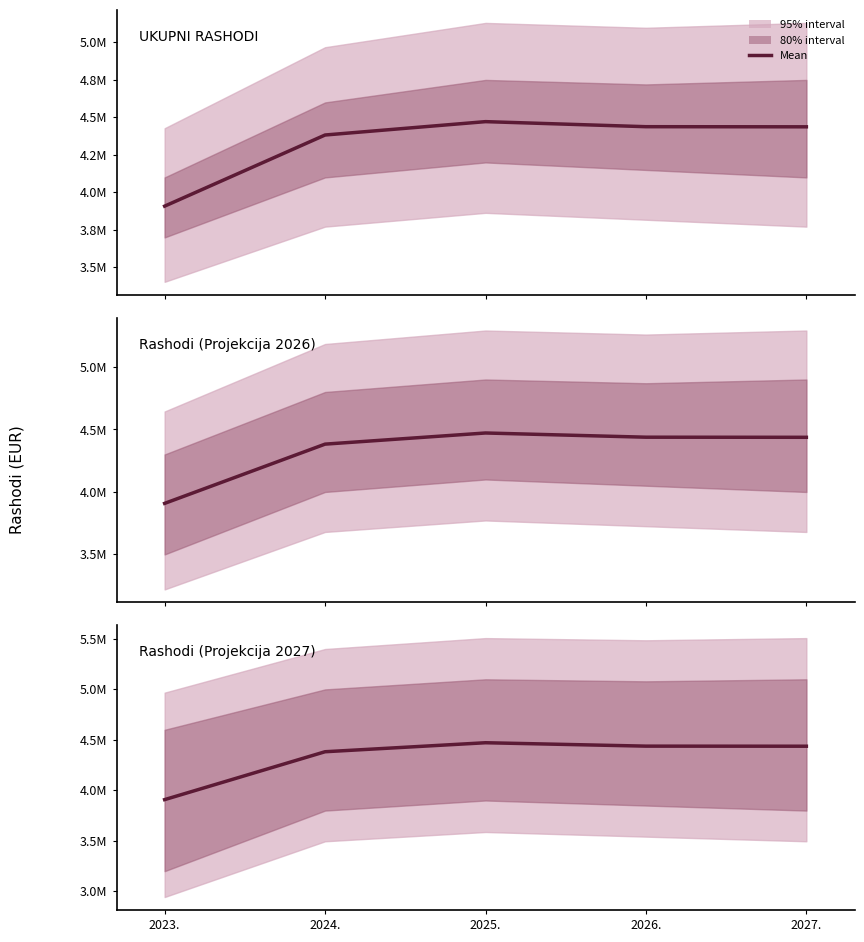

Where is the first local maximum for UKUPNI RASHODI?

2025.